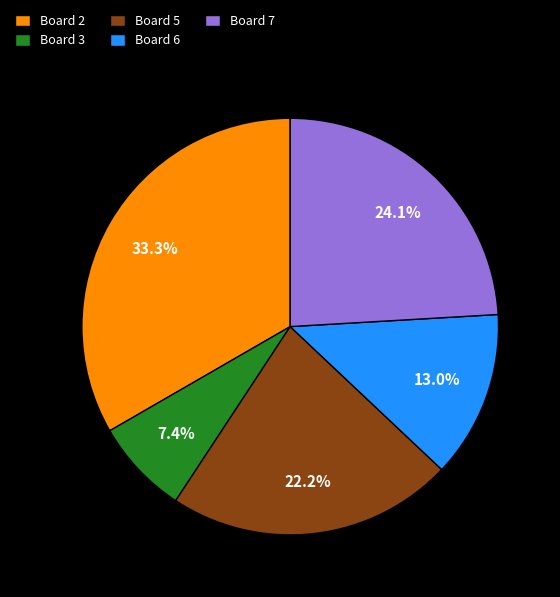

Combined, do Board 7 and Board 3 account for over 50%?

No